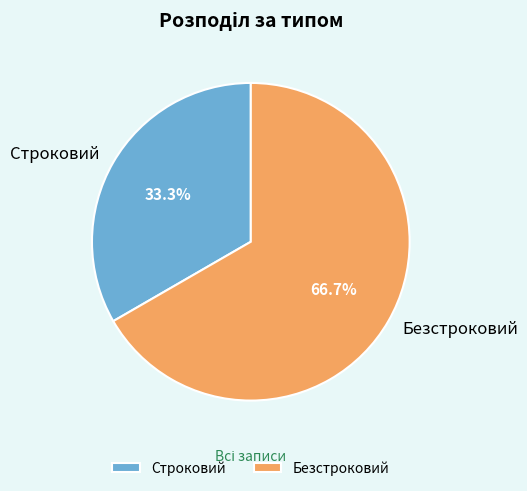

What percentage is the Безстроковий slice, to the nearest percent?

67%